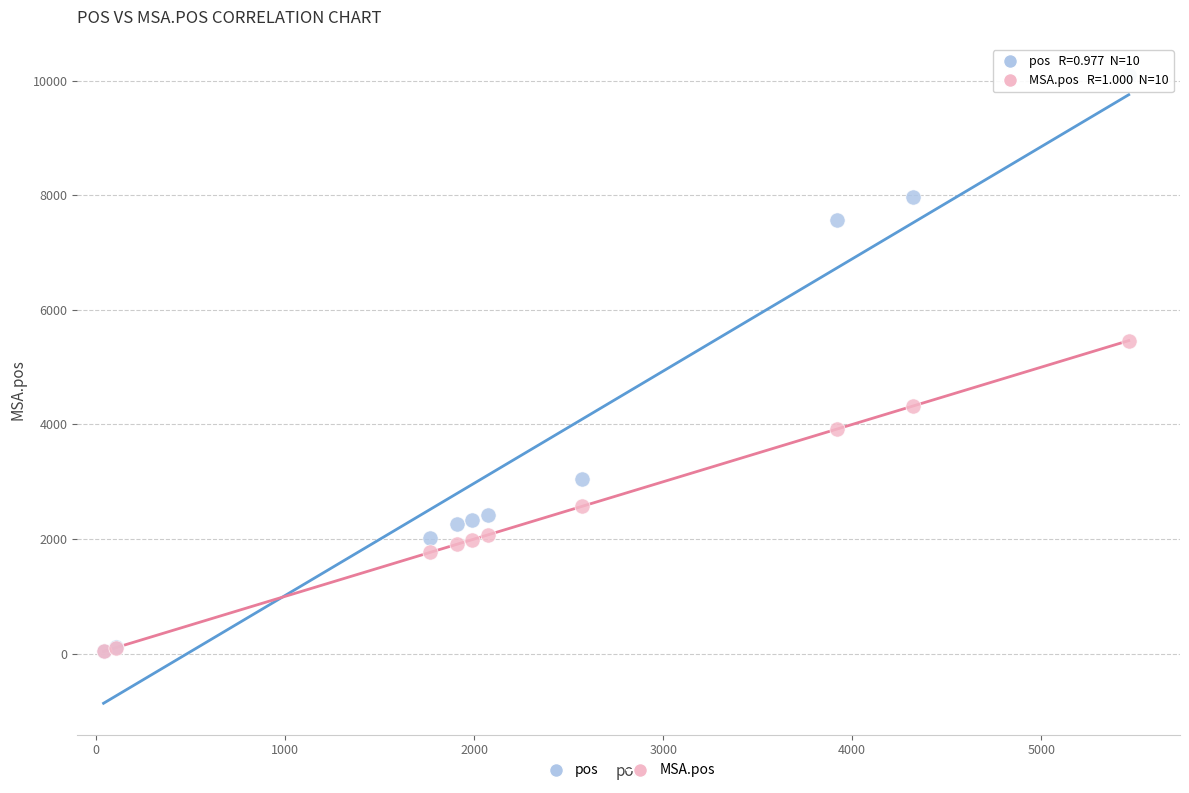

In the MSA.pos series, what Y value is closest to 2751?

2571